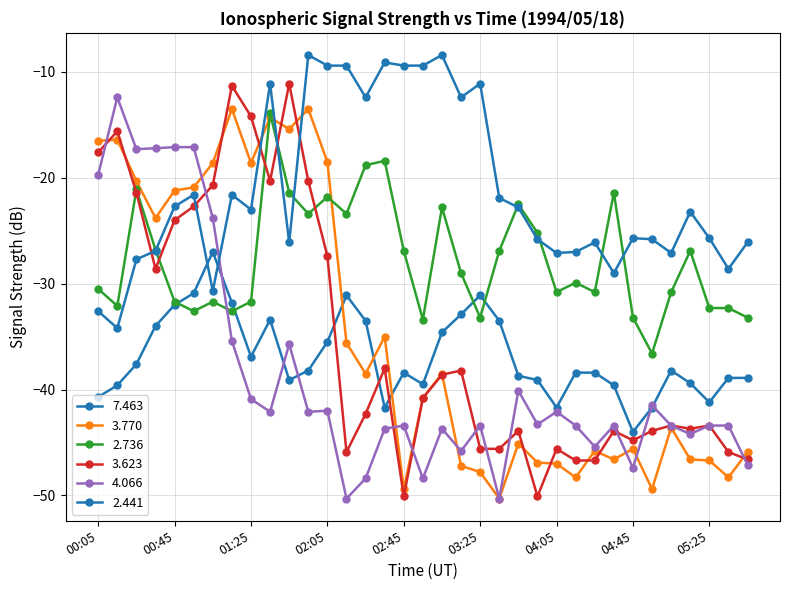

How many values in the 4.066 series exceed -43?

16